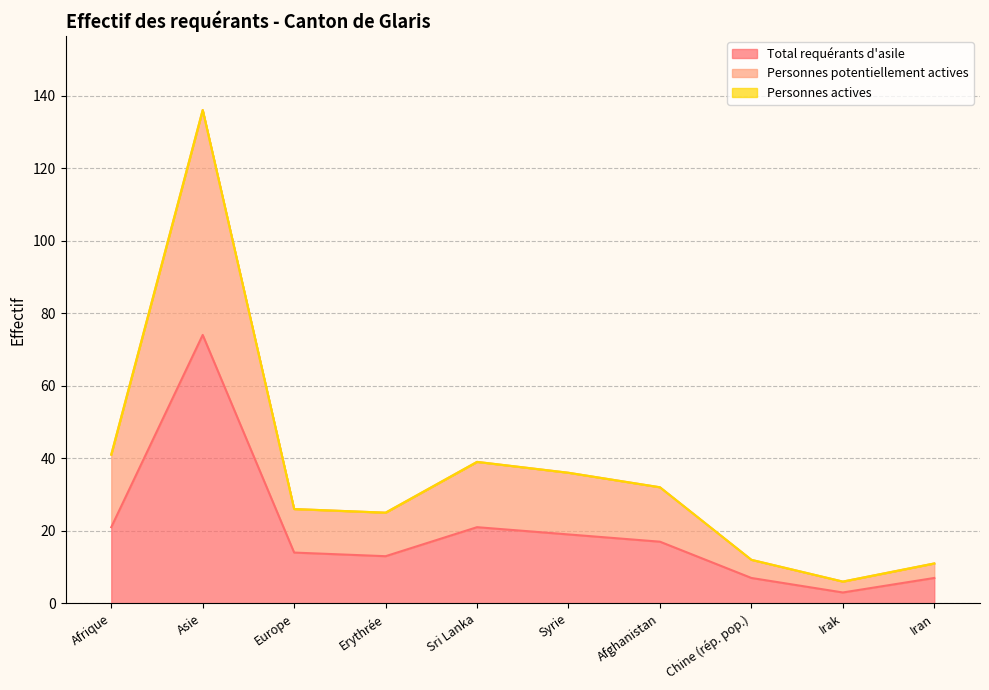

At which label does Total requérants d'asile reach its peak?

Asie